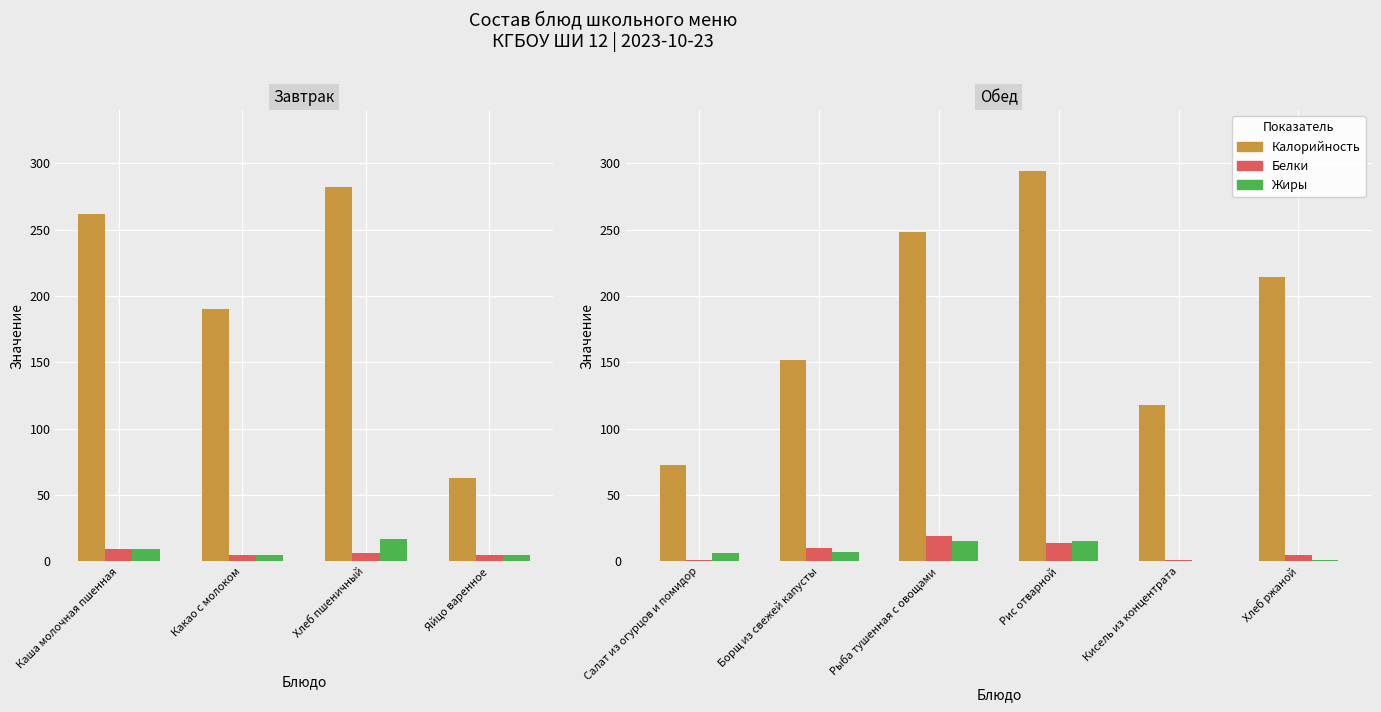

The value of Белки at Кисель из концентрата is 1.4. True or false?

False